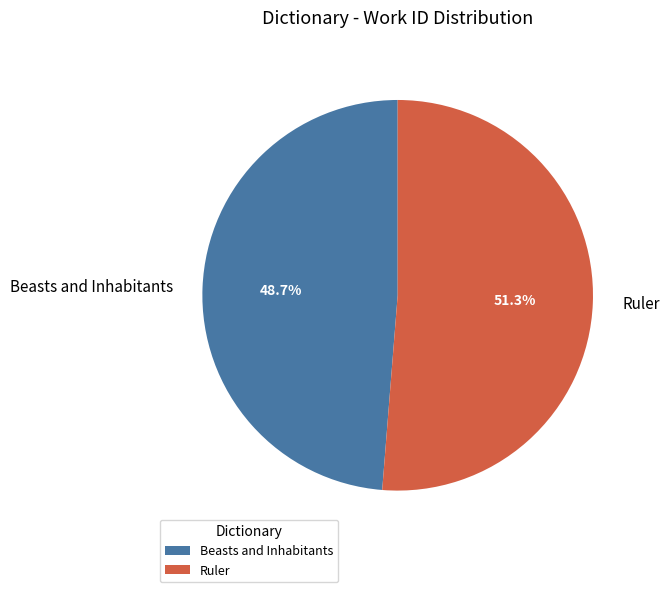

True or false: Beasts and Inhabitants accounts for 61% of the total.

False